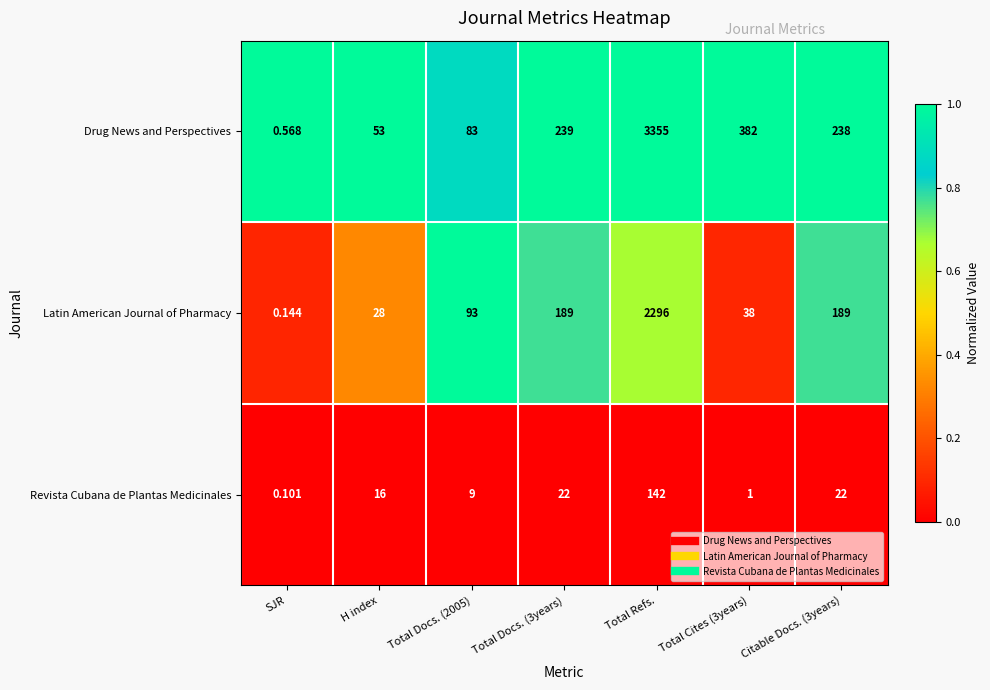

Is the value of Latin American Journal of Pharmacy at Total Docs. (3years) greater than the value of Drug News and Perspectives at Total Cites (3years)?

No